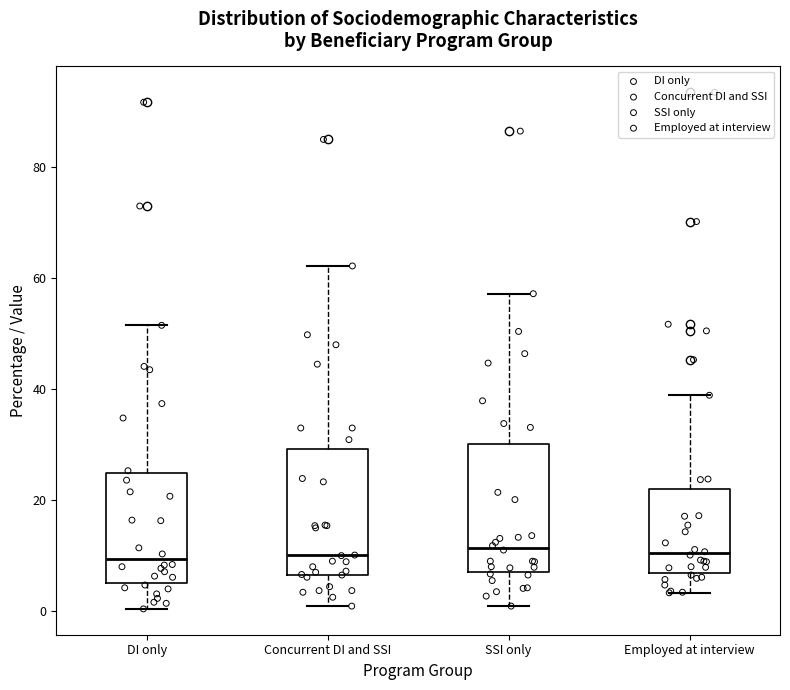

Reading left to right, read every box against the y-axis: the position of its median line, the range the box covers, and the ends of its whiskers. The values are not printed on the chart, so give them approximately, as read against the axis.

DI only: median 10, box 6 to 24, whiskers 0 to 52
Concurrent DI and SSI: median 10, box 6 to 30, whiskers 0 to 62
SSI only: median 12, box 6 to 30, whiskers 0 to 58
Employed at interview: median 10, box 6 to 22, whiskers 4 to 38